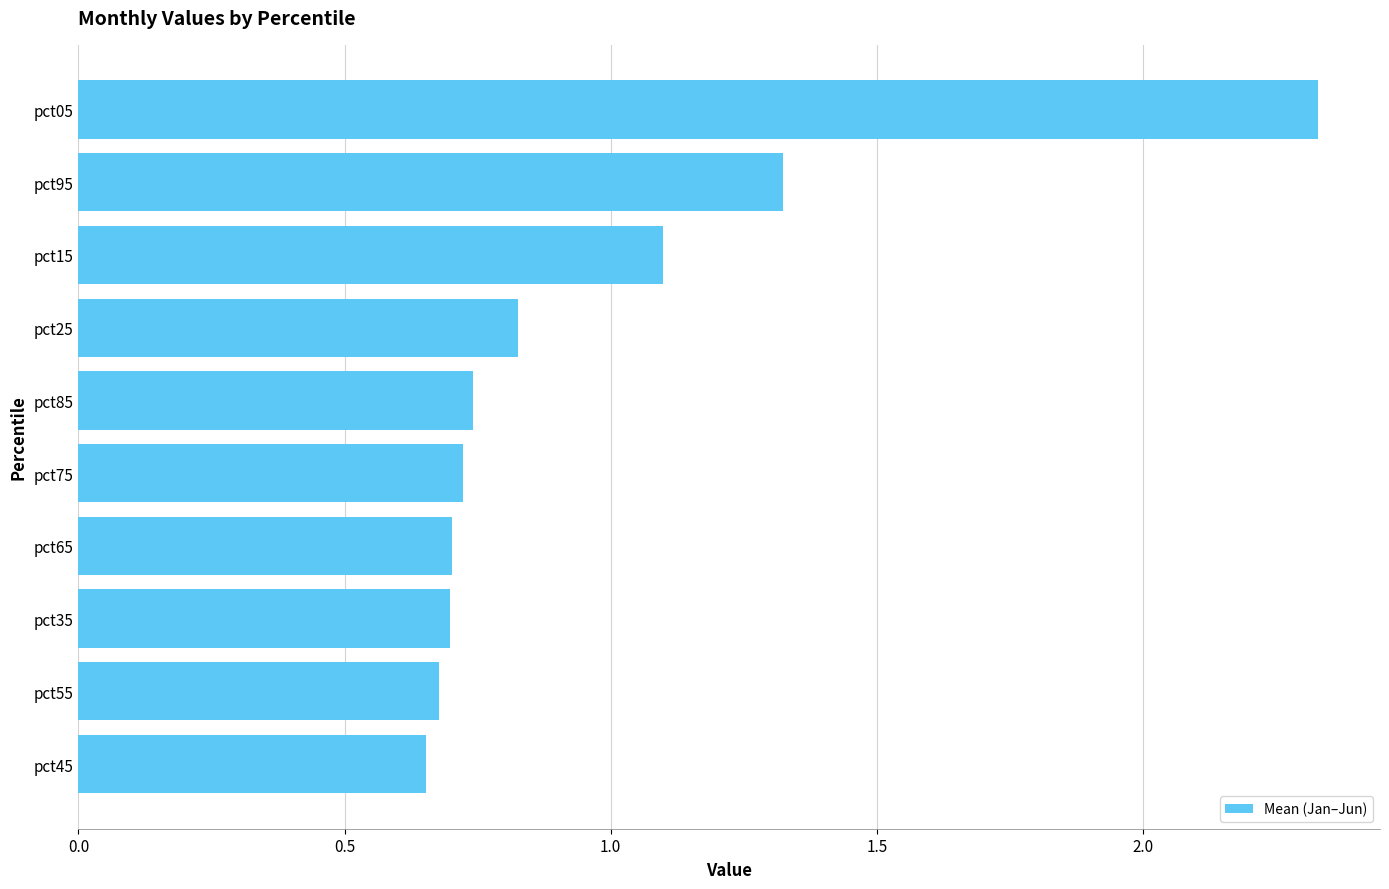

Which category has the highest value across all series?

pct05